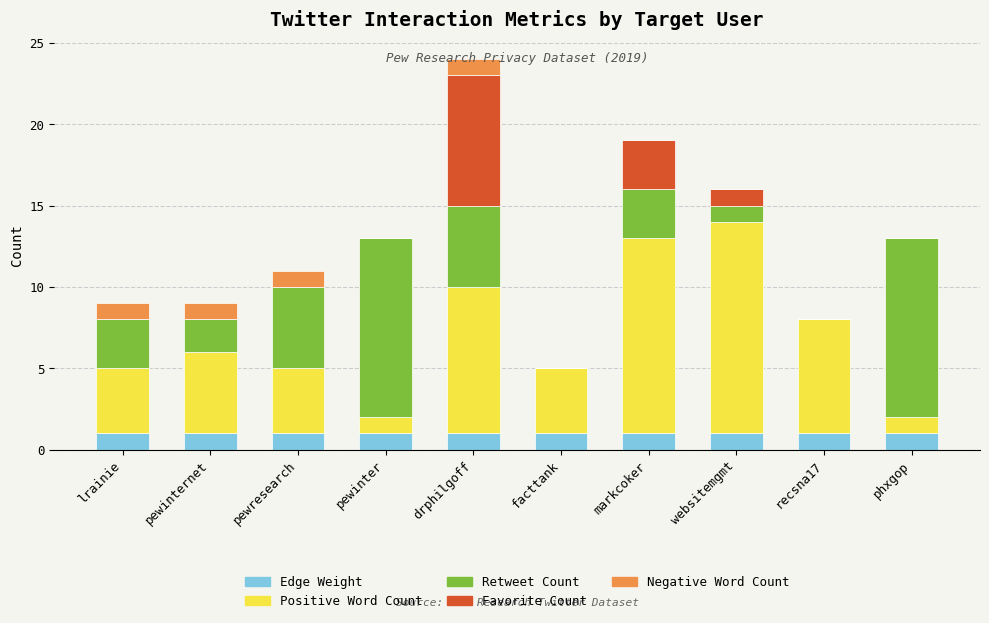

The Edge Weight series shows 1 at pewinter. True or false?

True